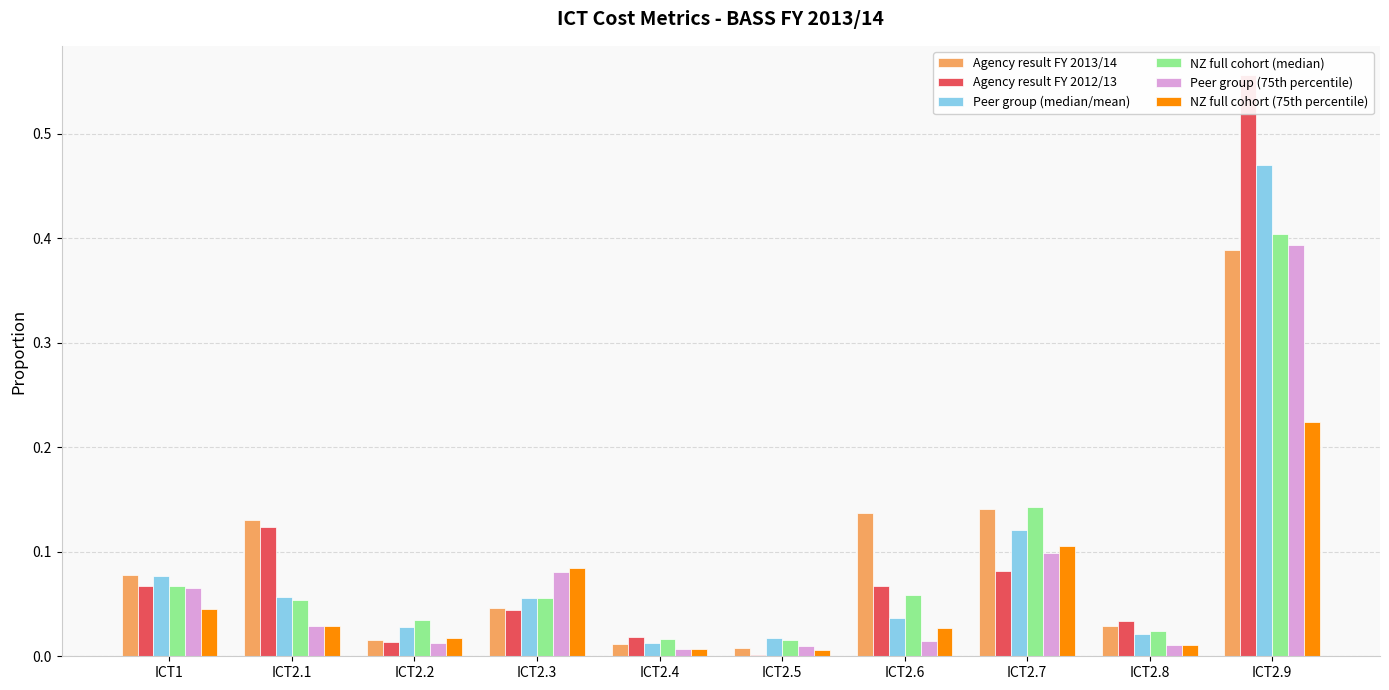

What is the sum of all Agency result FY 2012/13 values?

1.0